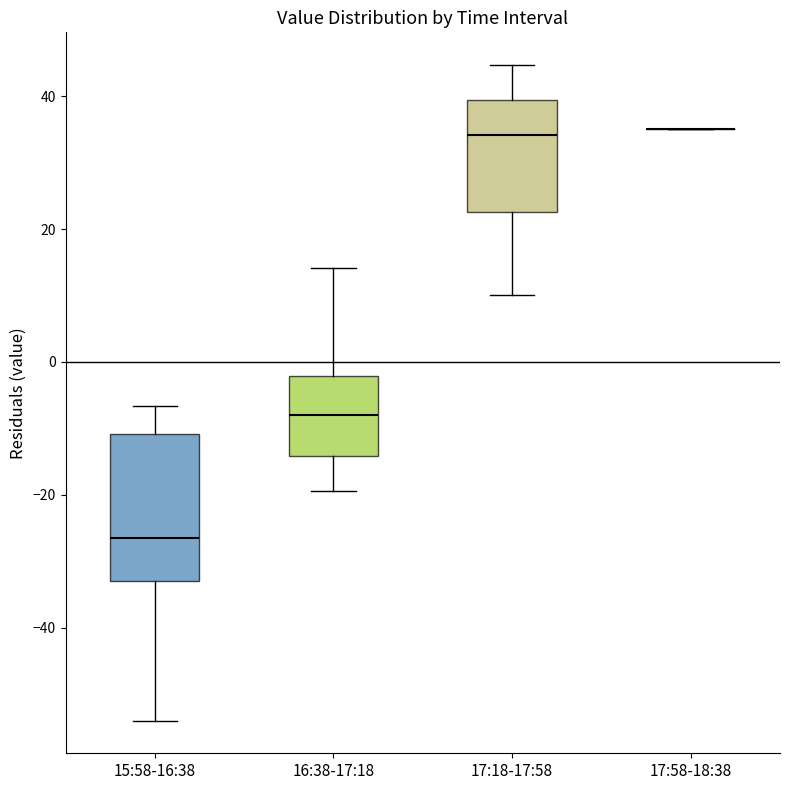

Reading left to right, transcribe this box plot: for each box, give where its median line is, the range the box spans, and where its two whiskers end, as read against the y-axis. The values are not printed on the chart, so give them approximately, as read against the axis.

15:58-16:38: median -26, box -32 to -10, whiskers -54 to -6
16:38-17:18: median -8, box -14 to -2, whiskers -20 to 14
17:18-17:58: median 34, box 22 to 40, whiskers 10 to 44
17:58-18:38: box collapsed to a line at 36, whiskers 36 to 36